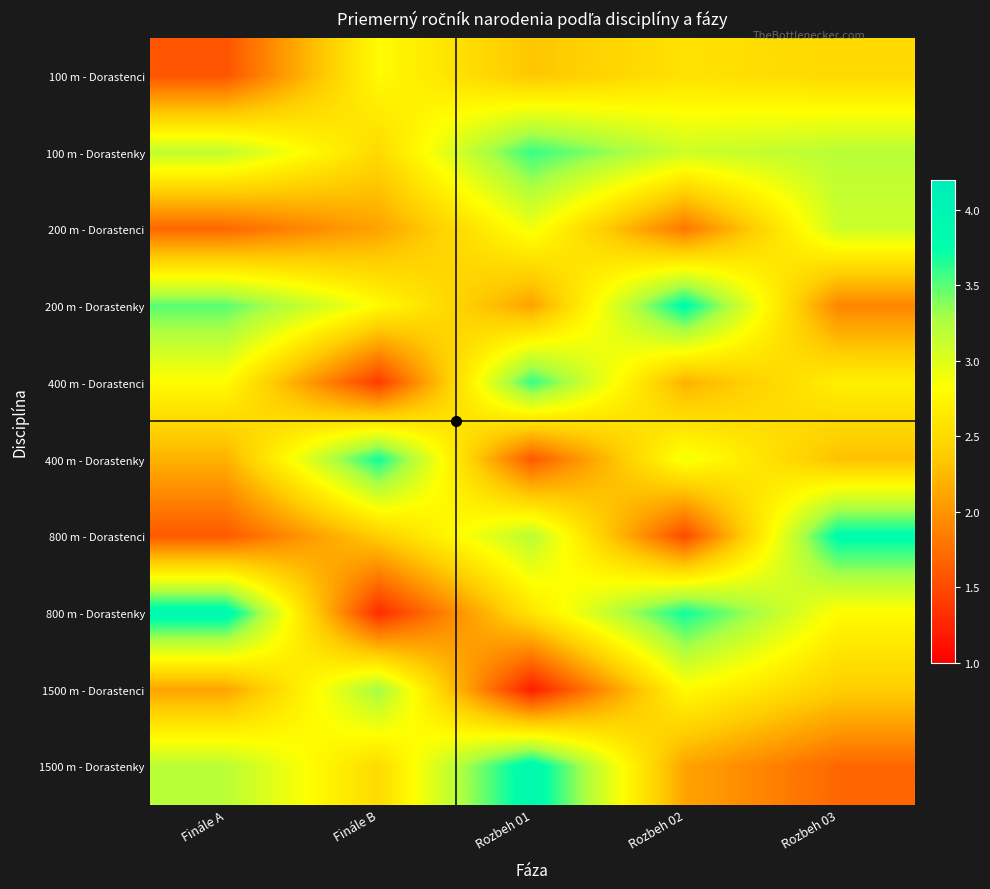

Which category has the lowest value across all series?

Rozbeh 01